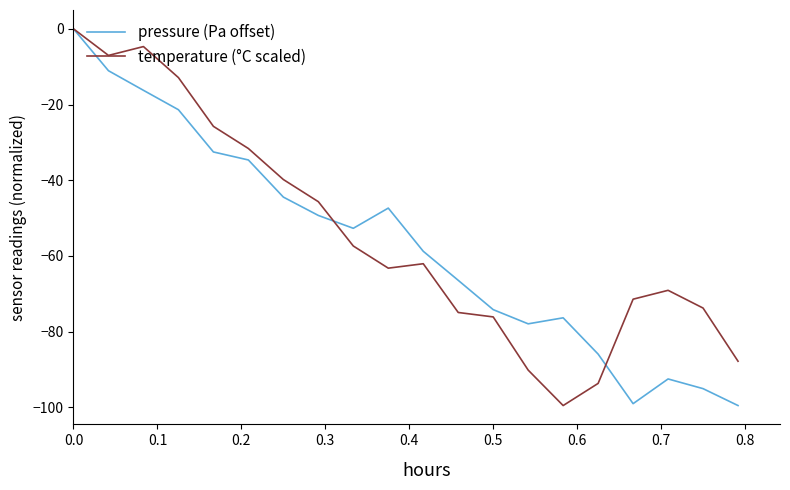

How many lines are shown in the chart?

2